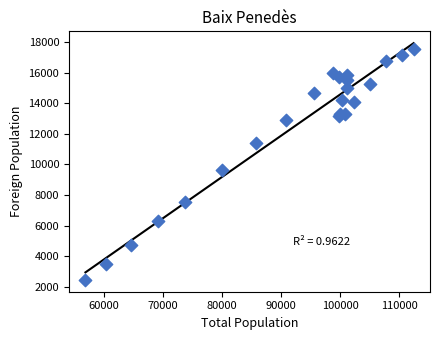

What Y value in the scatter plot is closest to 10012?

9654